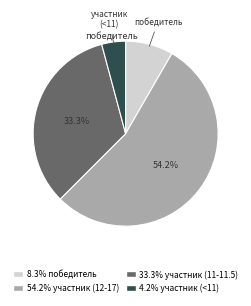

Is there any slice that represents more than half of the pie?

Yes